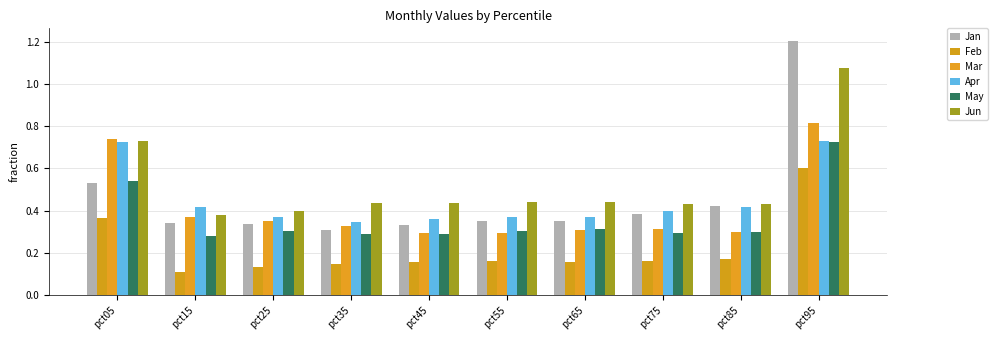

Reading right to left, extract all data points from this chart.

Jan: 1.2	0.4	0.4	0.4	0.4	0.3	0.3	0.3	0.3	0.5
Feb: 0.6	0.2	0.2	0.2	0.2	0.2	0.1	0.1	0.1	0.4
Mar: 0.8	0.3	0.3	0.3	0.3	0.3	0.3	0.3	0.4	0.7
Apr: 0.7	0.4	0.4	0.4	0.4	0.4	0.3	0.4	0.4	0.7
May: 0.7	0.3	0.3	0.3	0.3	0.3	0.3	0.3	0.3	0.5
Jun: 1.1	0.4	0.4	0.4	0.4	0.4	0.4	0.4	0.4	0.7